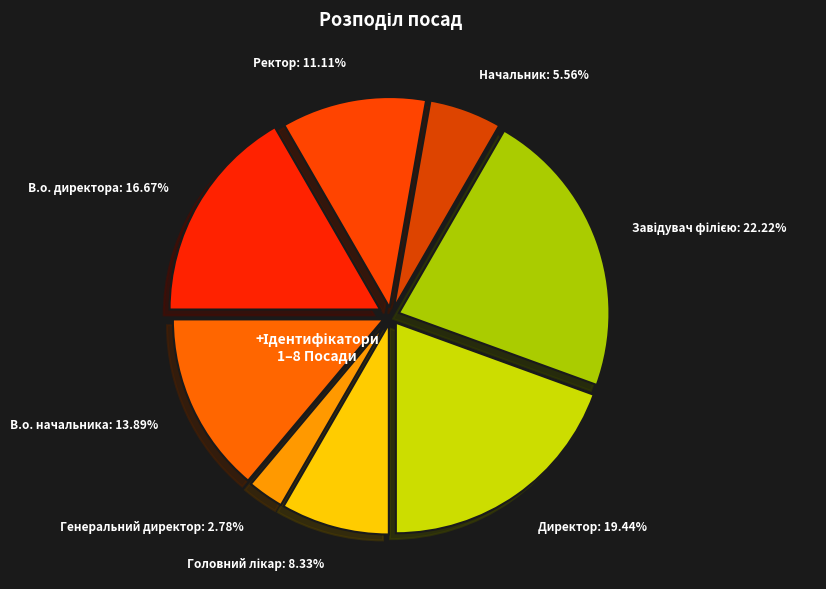

How many segments does this pie chart have?

8